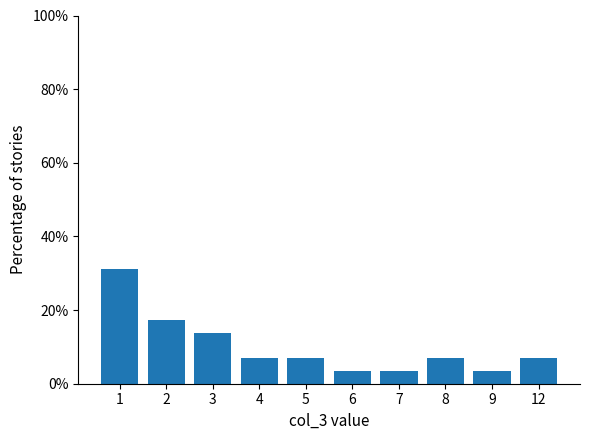

What is the greatest value displayed?

31.0